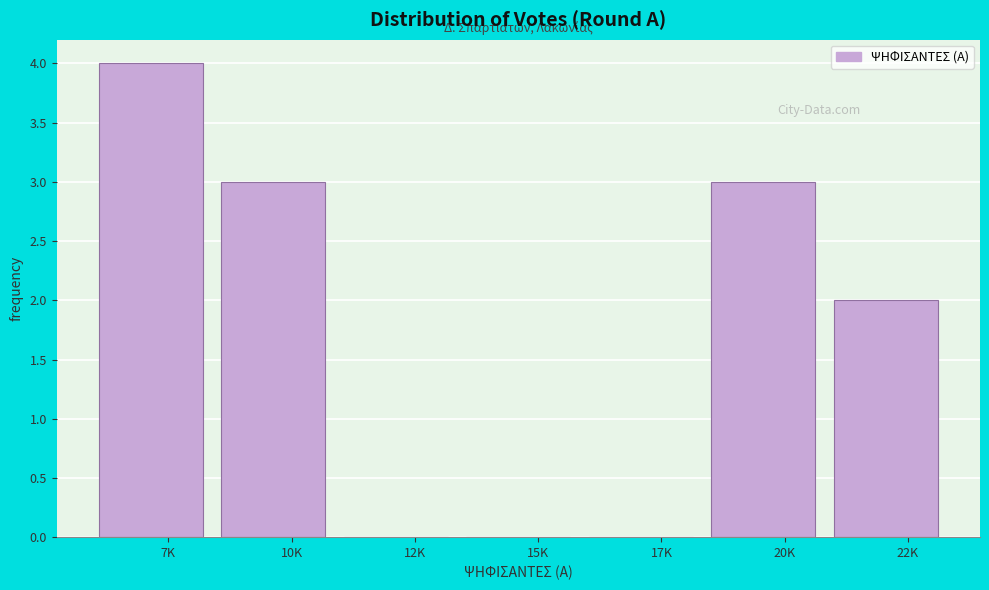

Reading left to right, what are all the values shown in this chart?

7K=4	10K=3	12K=0	15K=0	17K=0	20K=3	22K=2